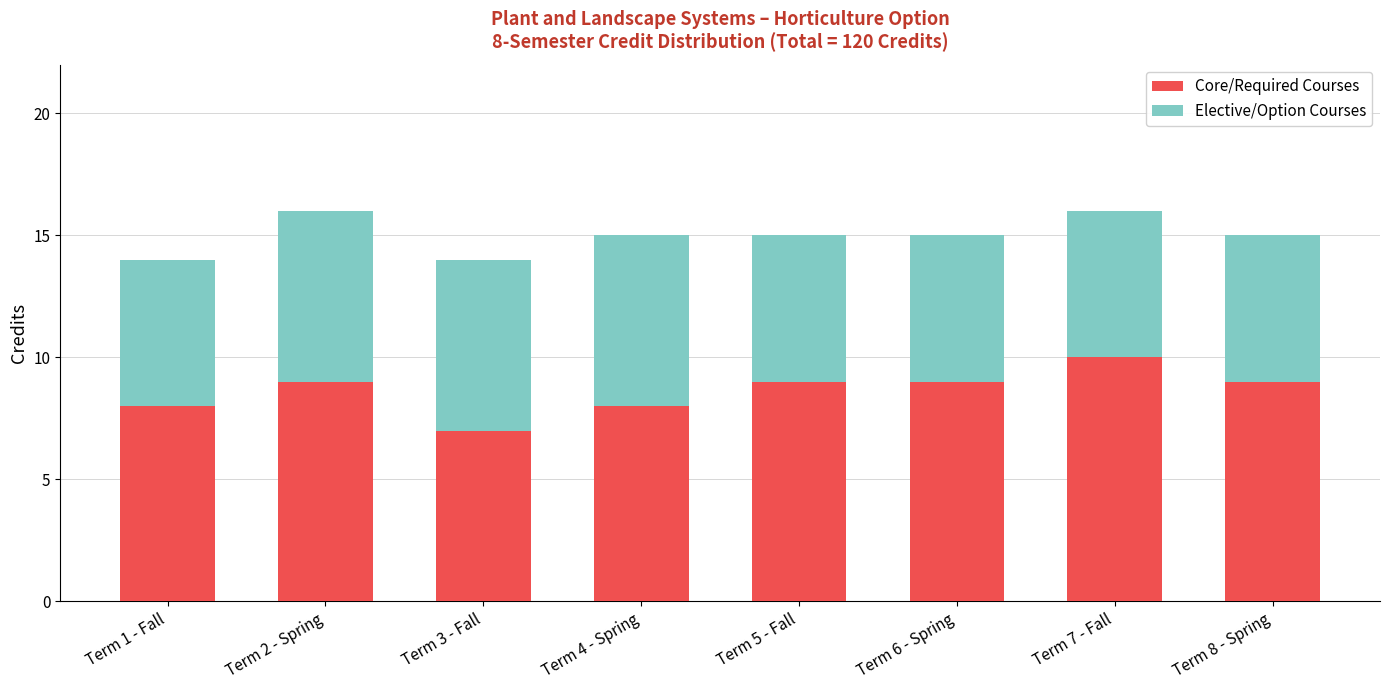

Which category has the highest value in the Core/Required Courses series?

Term 7 - Fall